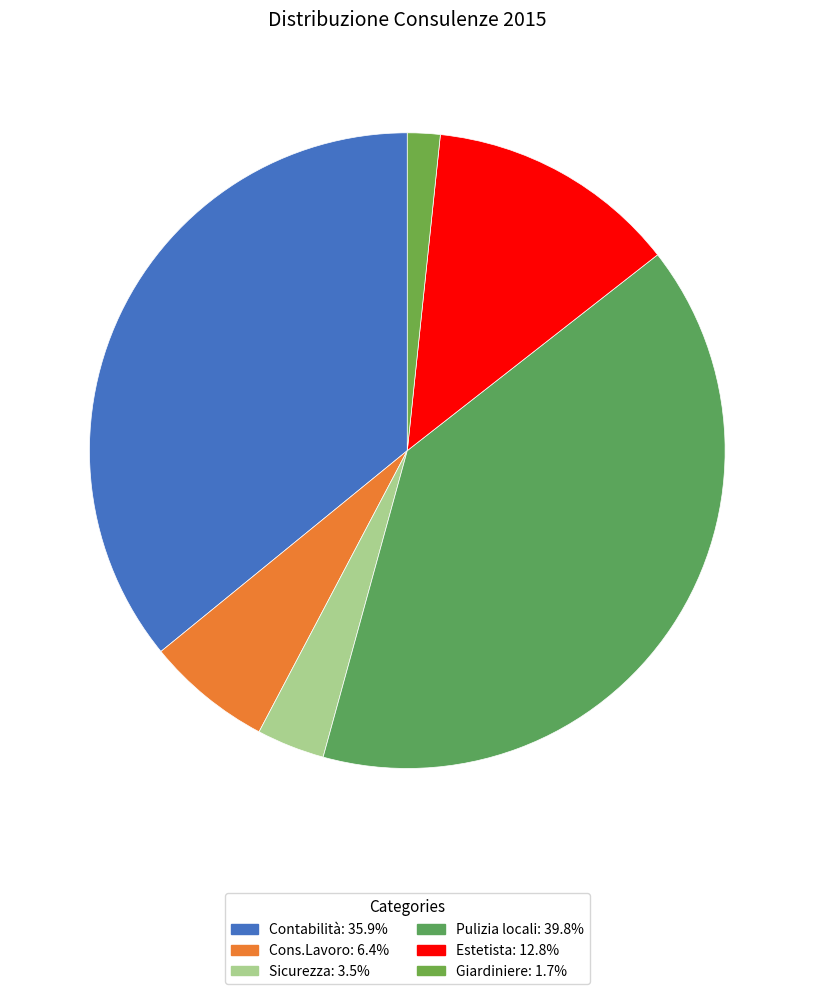

Is there a majority slice in this chart?

No